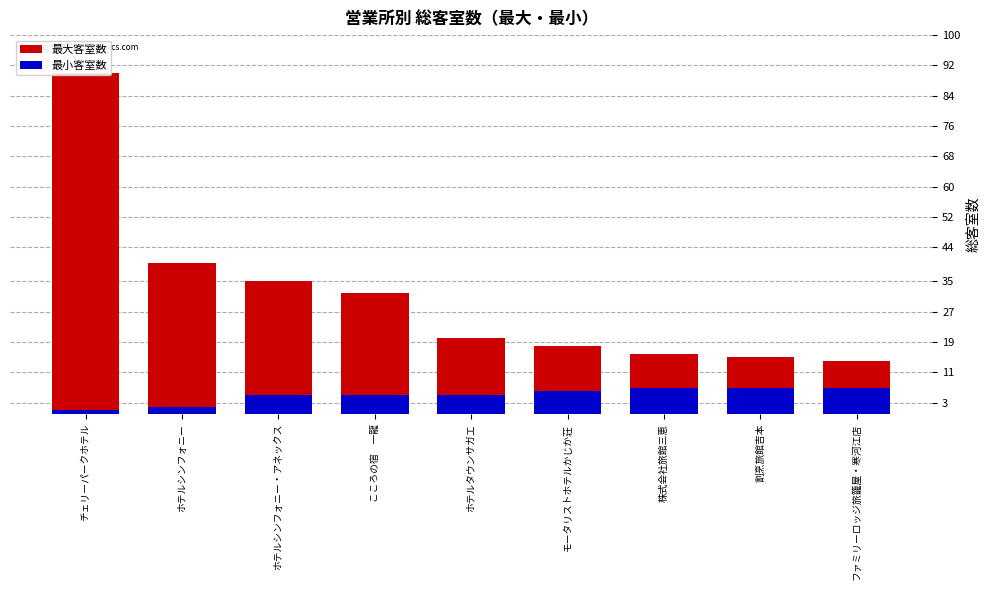

At which category is the sum across all series the highest?

チェリーパークホテル